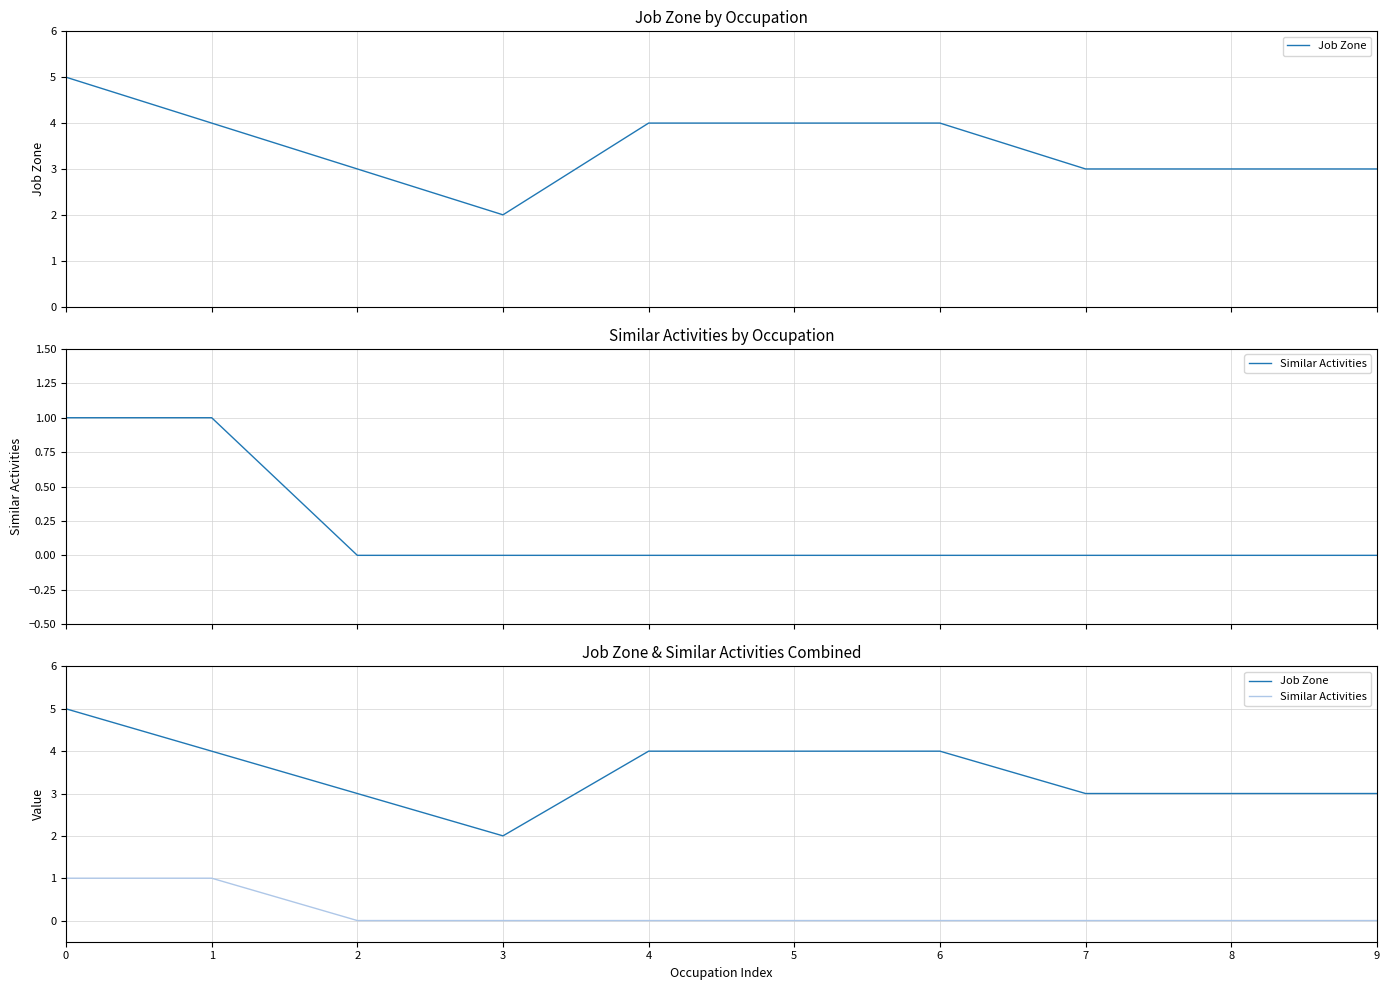

The value of Similar Activities at 4 is 0. True or false?

True